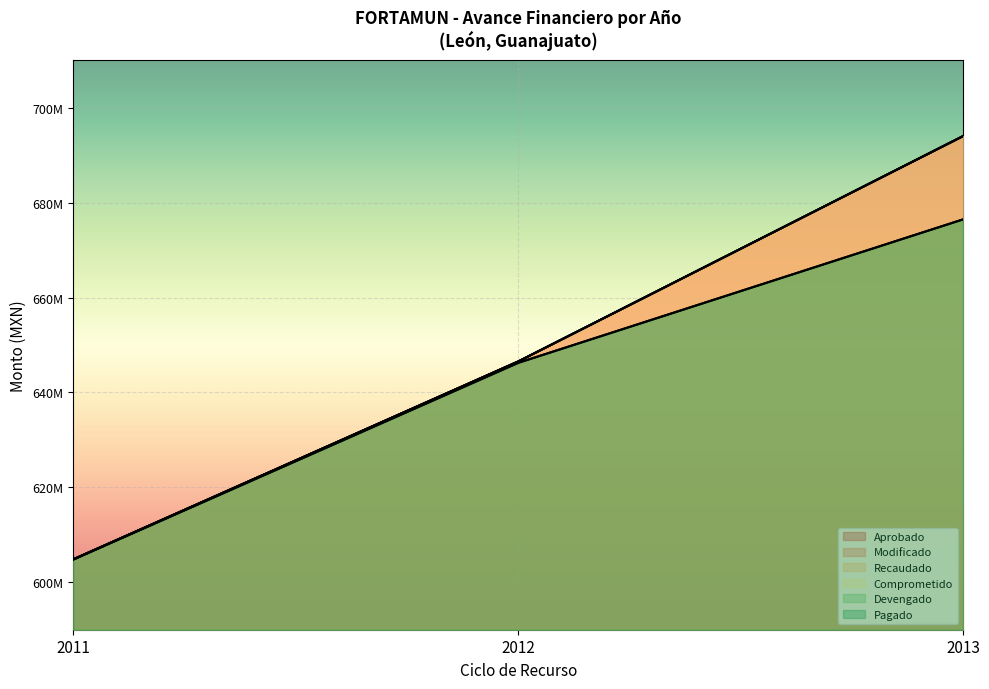

Reading left to right, what are all the values shown in this chart?

Aprobado: 2011=604848573.8	2012=646525322.0	2013=694008271.0
Modificado: 2011=604848573.8	2012=646525322.0	2013=694008271.0
Recaudado: 2011=604848573.8	2012=646525322.0	2013=694008271.0
Comprometido: 2011=604848573.8	2012=646525322.0	2013=694008271.0
Devengado: 2011=604816012.4	2012=646240375.4	2013=676463874.1
Pagado: 2011=604798464.7	2012=646240375.4	2013=676463874.1